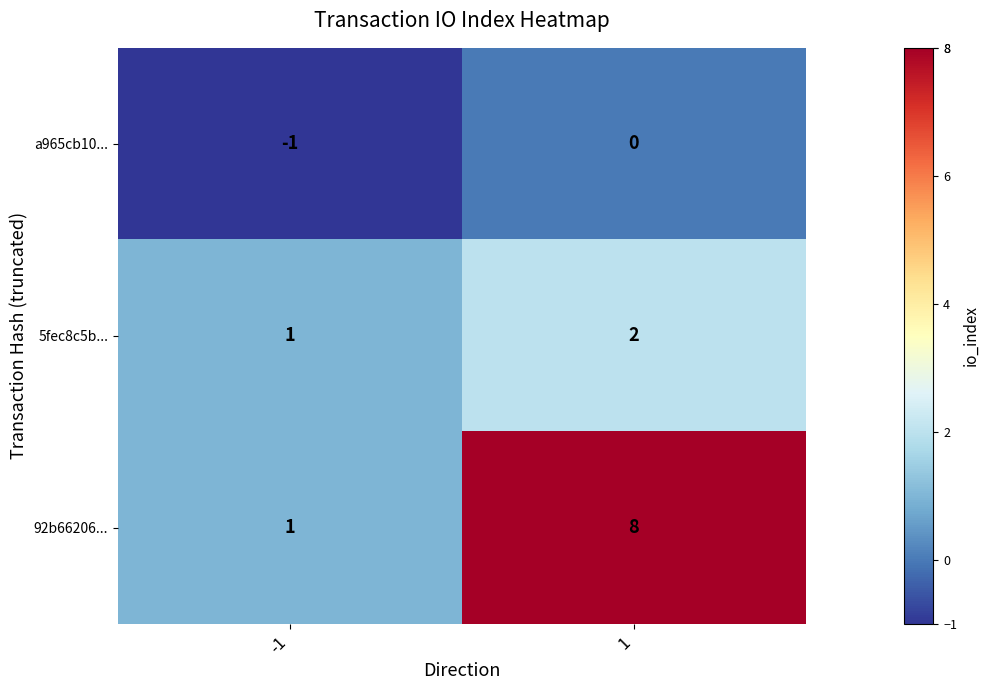

Rank the series by their maximum value, from highest to lowest.

92b66206..., 5fec8c5b..., a965cb10...